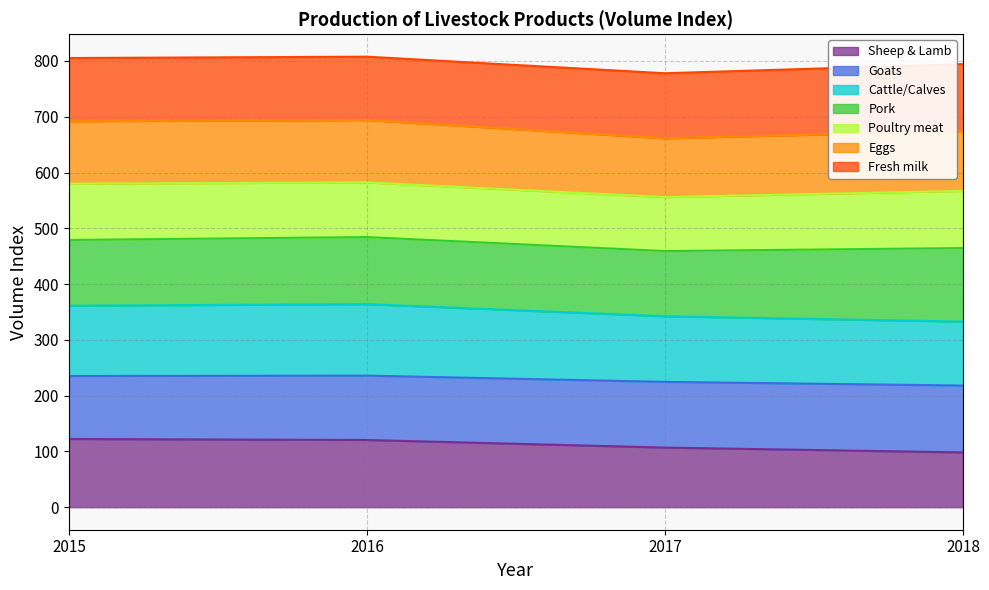

What is the total value across all series at 2015?

805.3